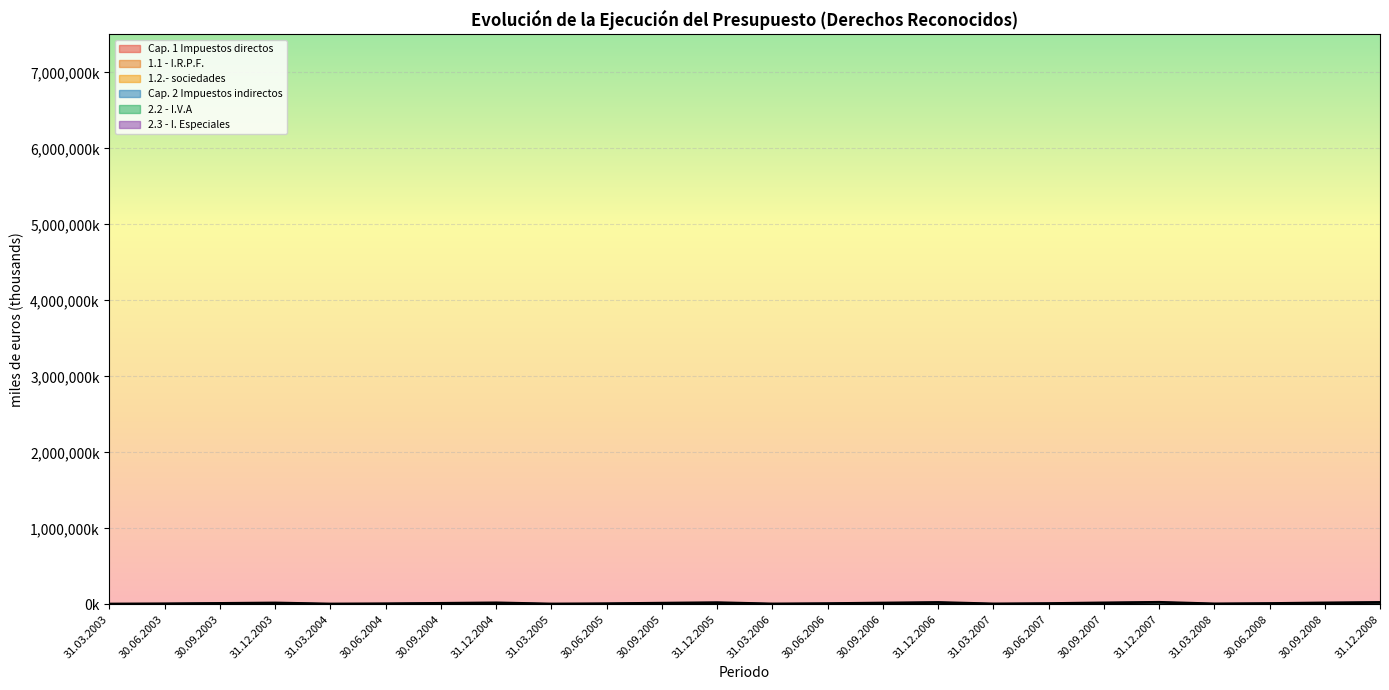

At which label does Cap. 2 Impuestos indirectos first exceed 11989?

30.09.2003